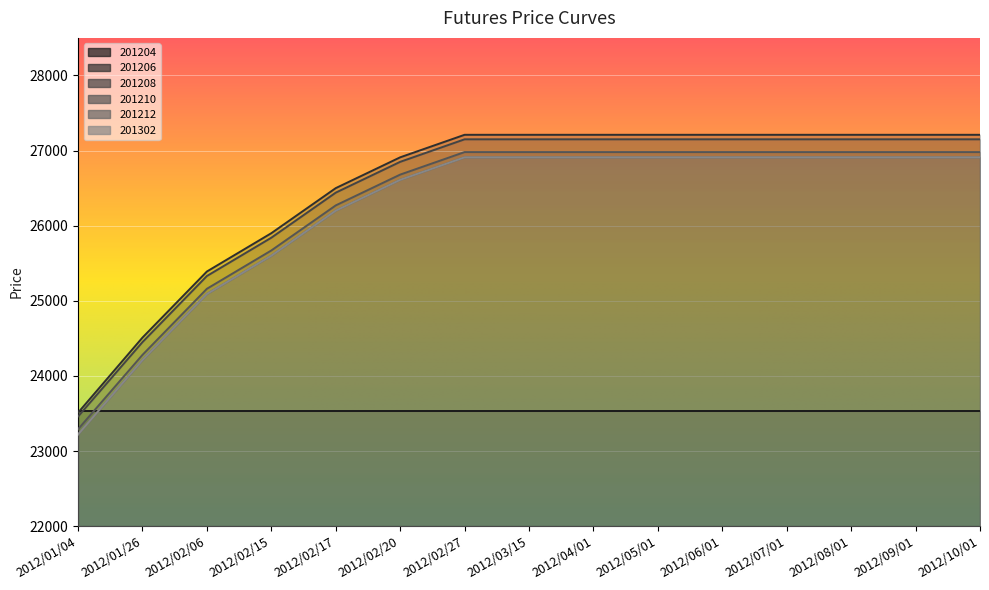

True or false: 201208 and 201212 cross at least once.

False